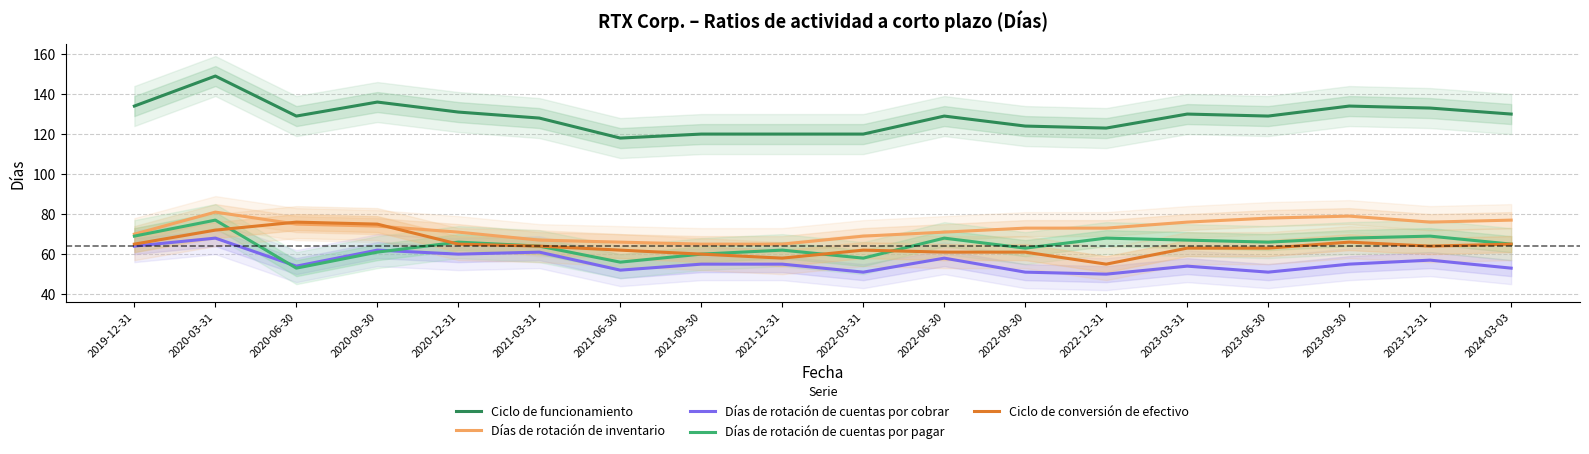

What is the label of the 16th point from the right?

2020-06-30